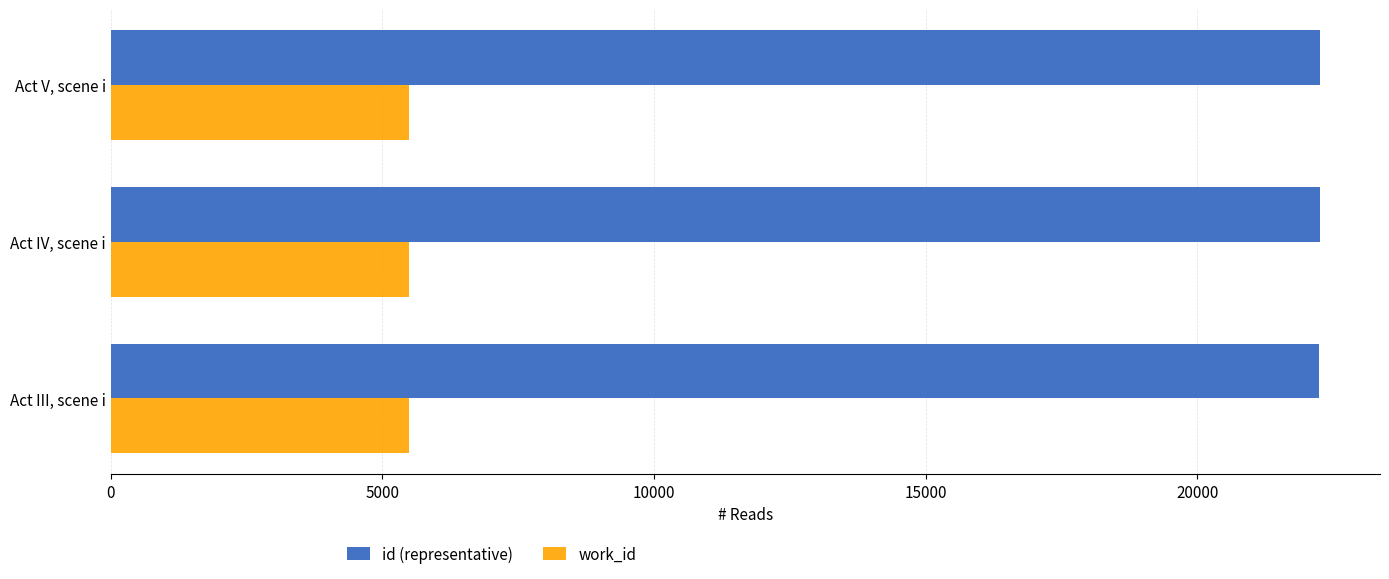

The value of id (representative) at Act IV, scene i is 7688. True or false?

False